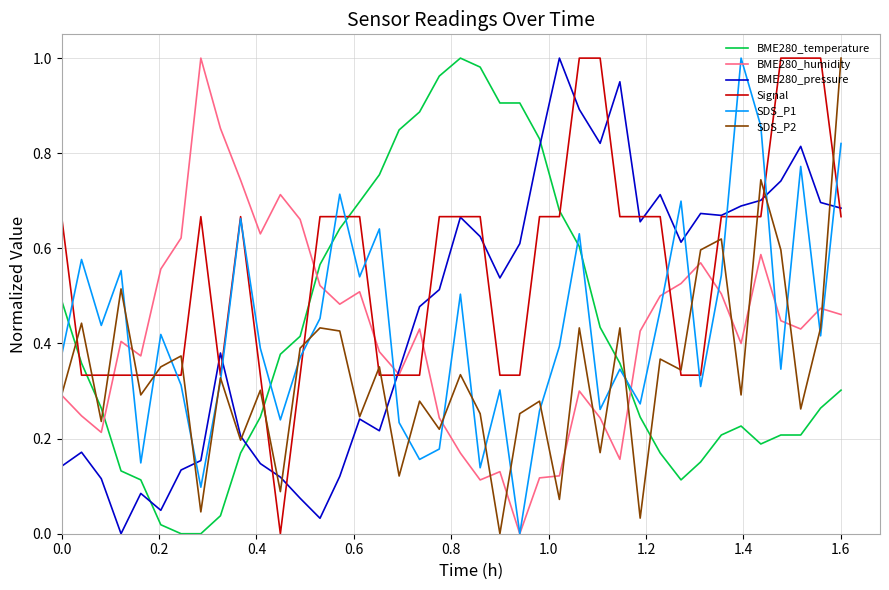

Which series has the largest total across all categories?

Signal